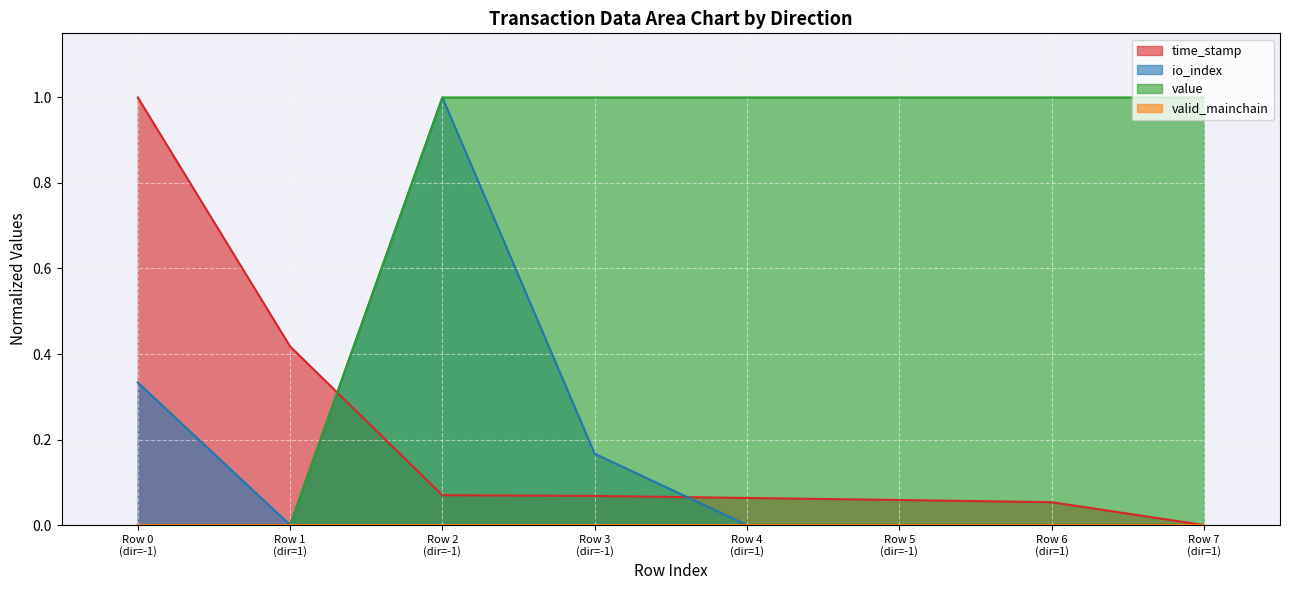

True or false: time_stamp and value intersect in this chart.

True